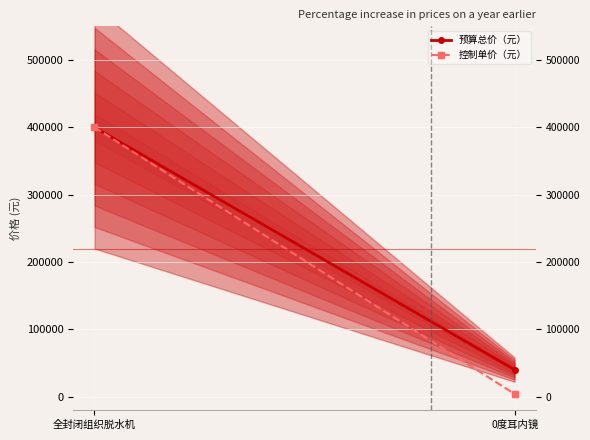

Is the value of 控制单价（元） at 全封闭组织脱水机 greater than the value of 预算总价（元） at 全封闭组织脱水机?

No